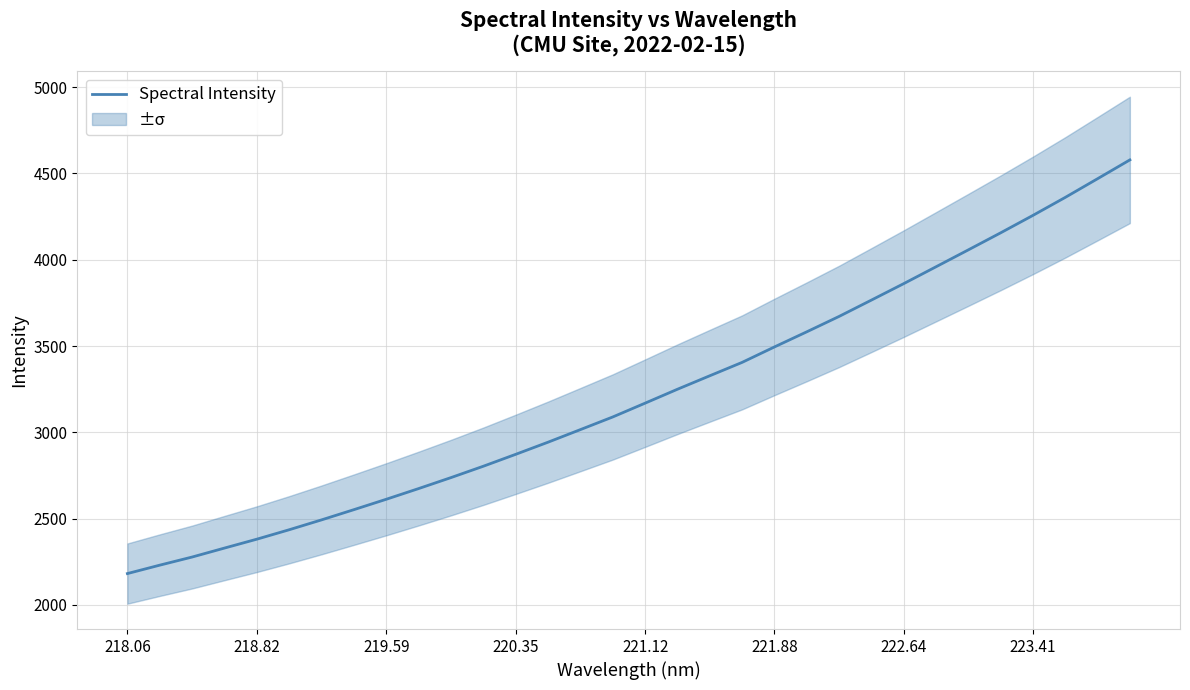

How many values are below 3168?

16